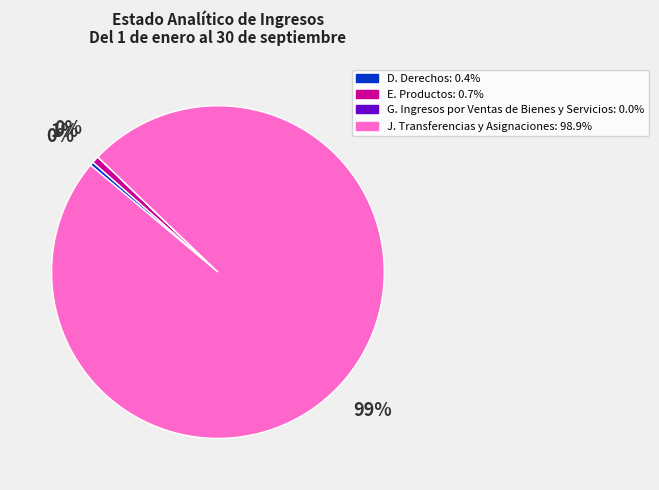

To the nearest percent, what is the difference between the largest and smallest slice percentages?

99%